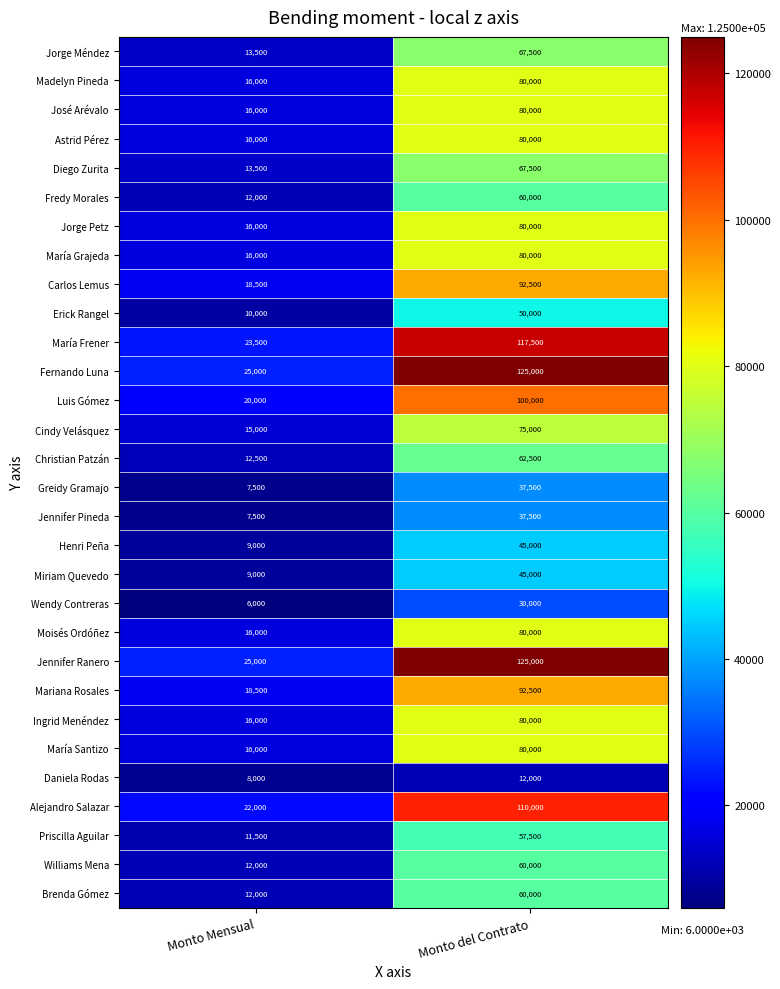

What is the spread (max minus min) of values at Monto del Contrato?

113000